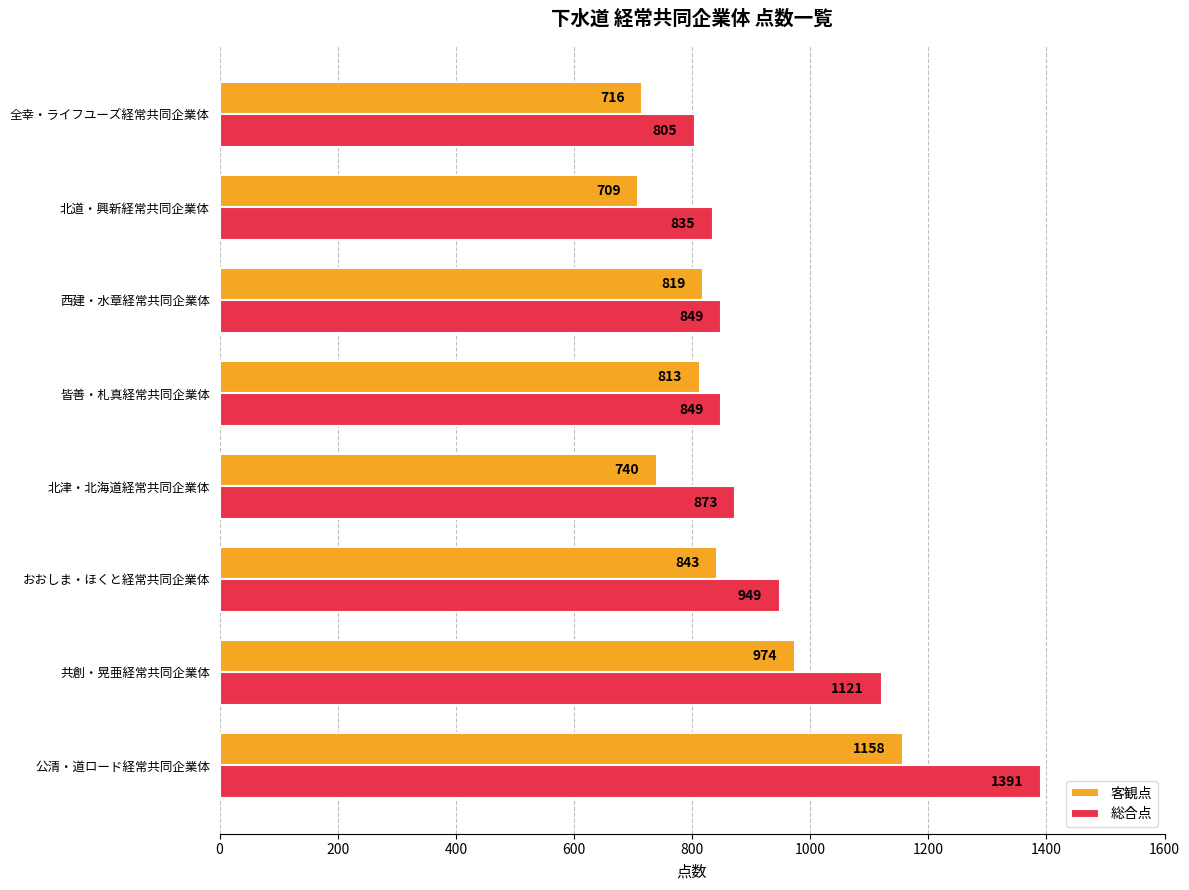

The value of 総合点 at おおしま・ほくと経常共同企業体 is 610. True or false?

False